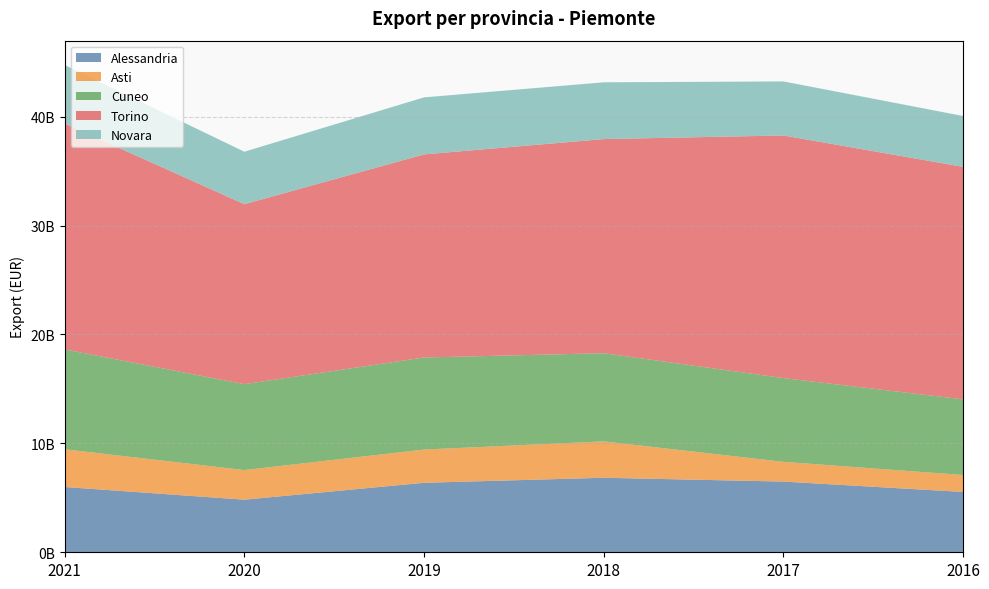

Reading left to right, transcribe all the data shown in this chart.

Alessandria: 2021=5994587498	2020=4829524911	2019=6380416560	2018=6841689289	2017=6491185449	2016=5538876698
Asti: 2021=3464144763	2020=2718073180	2019=3050584249	2018=3341319693	2017=1814055557	2016=1556443969
Cuneo: 2021=9167810447	2020=7889115340	2019=8453122946	2018=8095345962	2017=7689980543	2016=6945456669
Torino: 2021=20746440633	2020=16522452793	2019=18646454597	2018=19659411243	2017=22272963919	2016=21347663883
Novara: 2021=5364276151	2020=4818967045	2019=5236662096	2018=5213828320	2017=4964546899	2016=4670248685